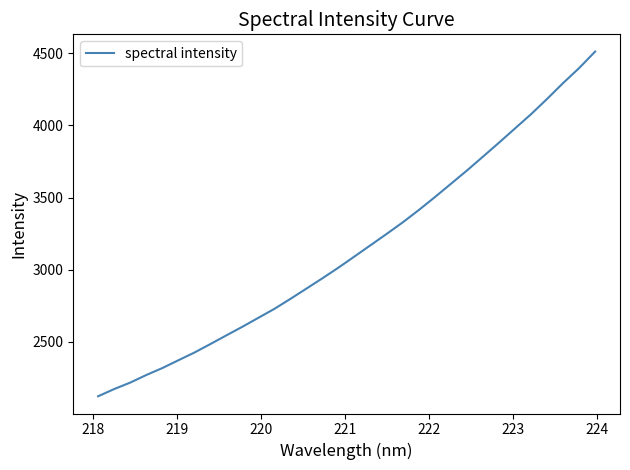

What is the difference between the maximum and minimum values?

2390.6